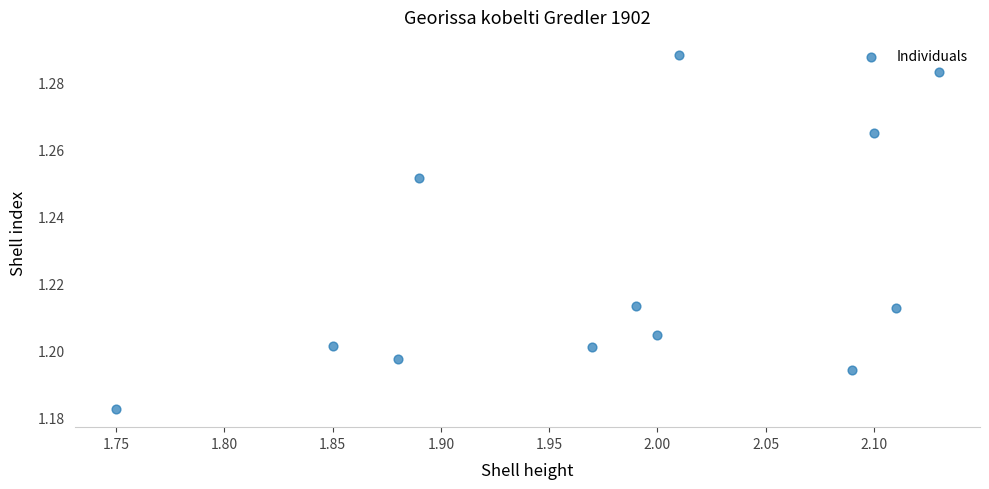

What is the average X value?

2.0